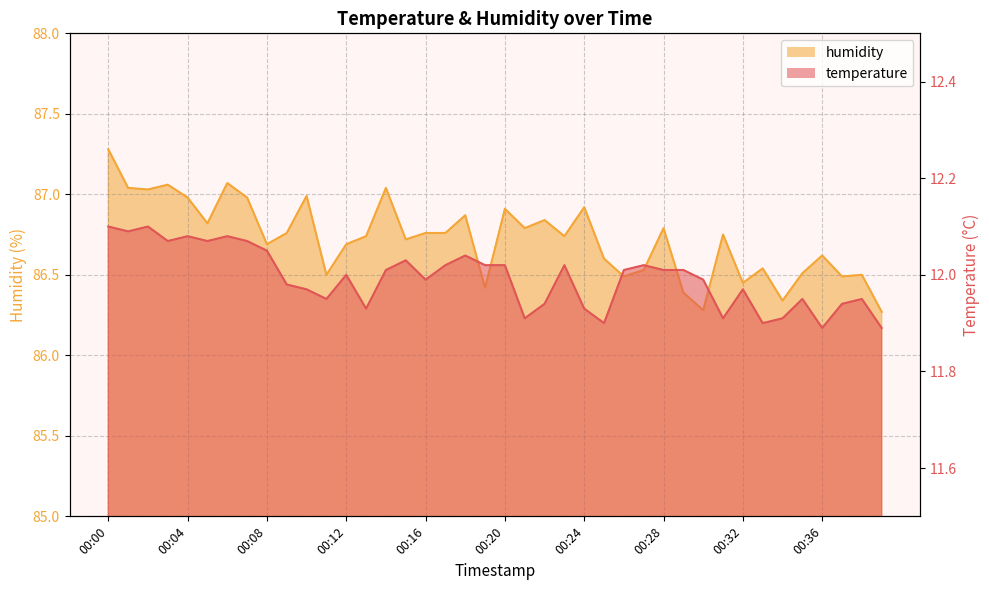

At which category does temperature reach its first local peak?

00:02